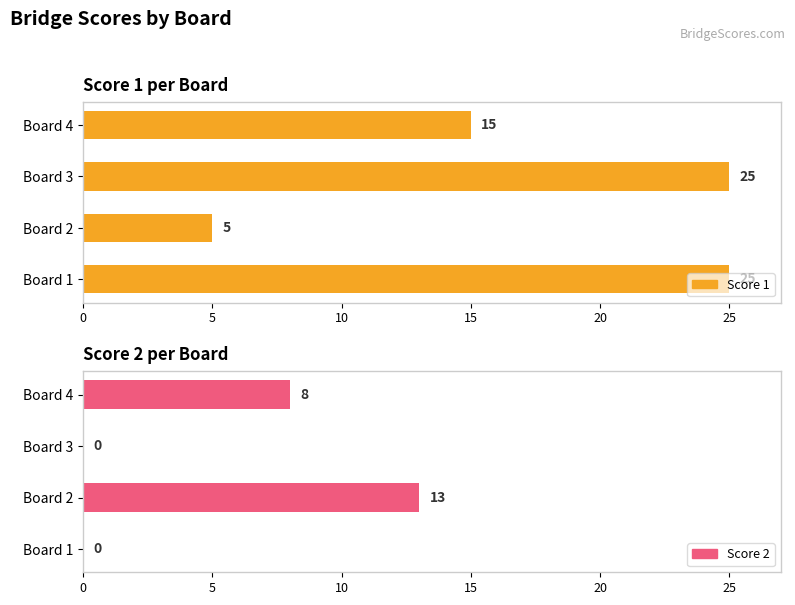

How many data points in Score 1 are less than 25?

2